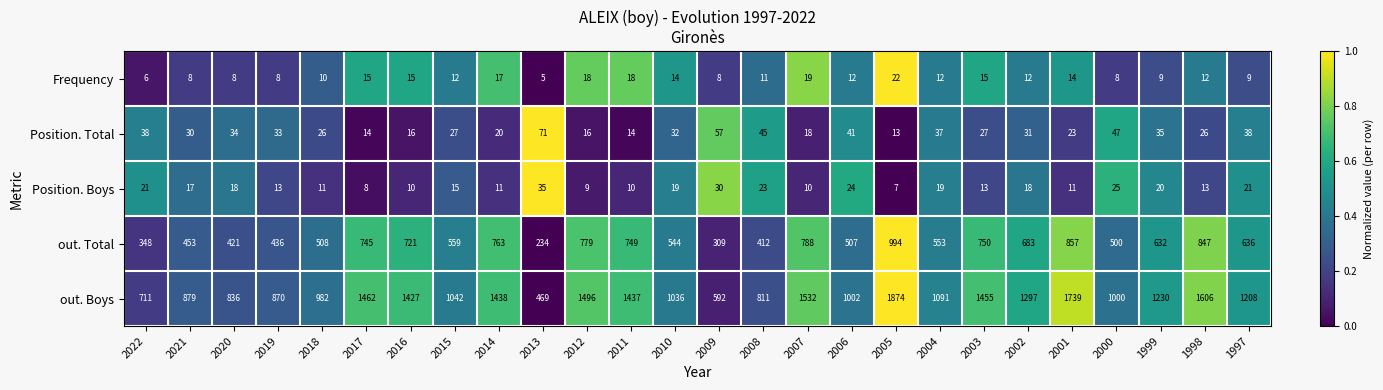

List the series in order of their peak value, highest first.

out. Boys, out. Total, Position. Total, Position. Boys, Frequency